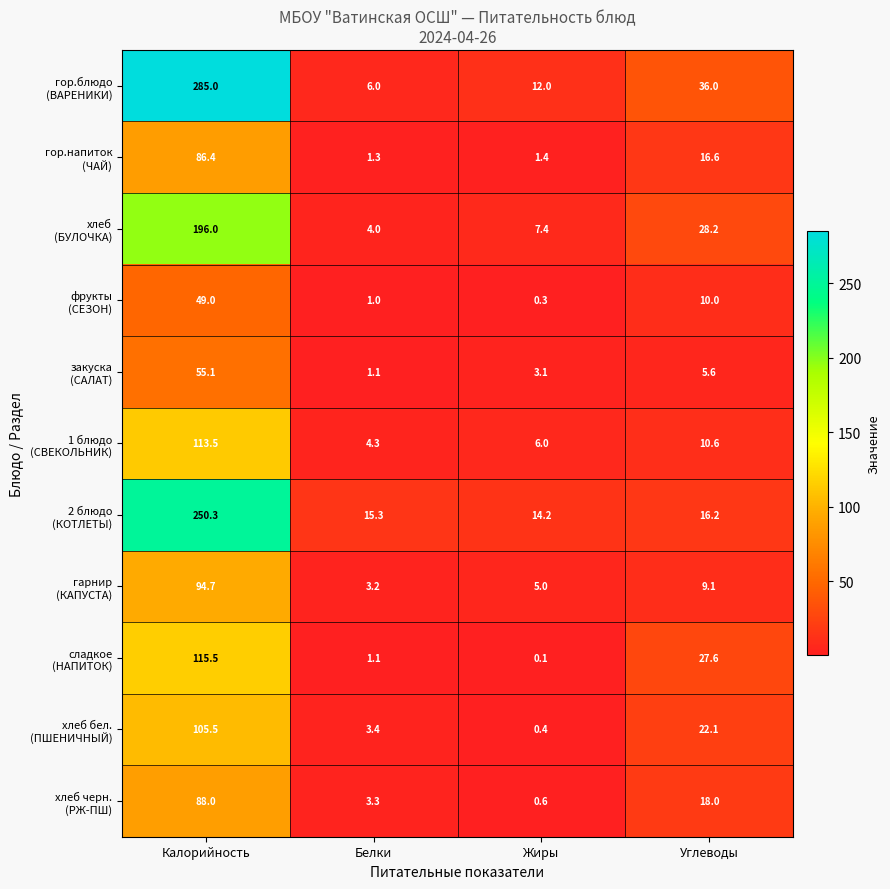

What is the spread (max minus min) of values at Углеводы?

30.4